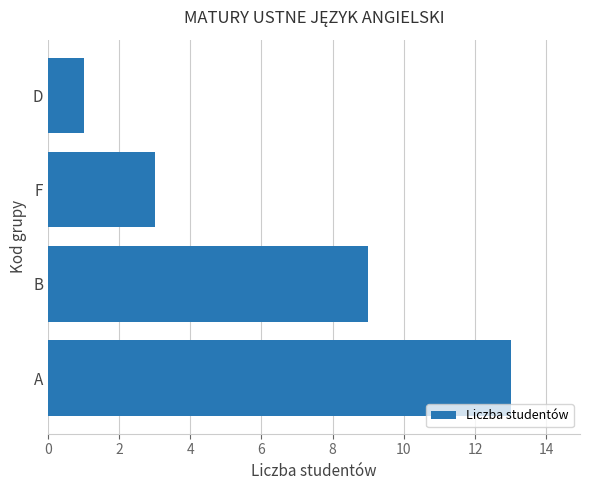

How many values are below 9?

2